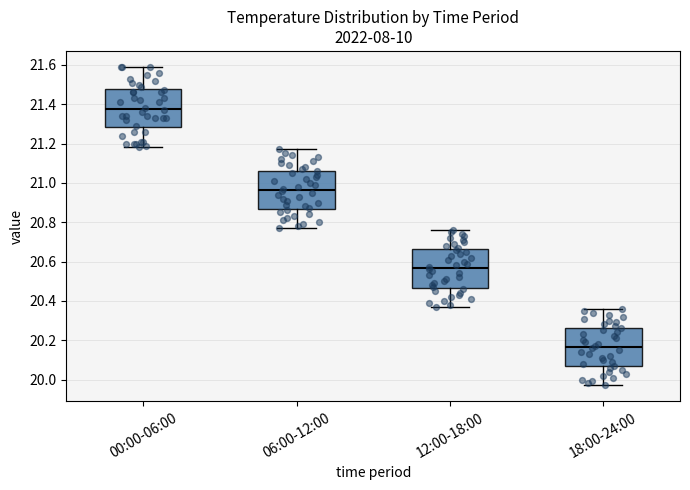

Where is the lower edge of the box for 00:00-06:00 on the y-axis? The values are not printed on the chart, so give them approximately, as read against the axis.

21.28